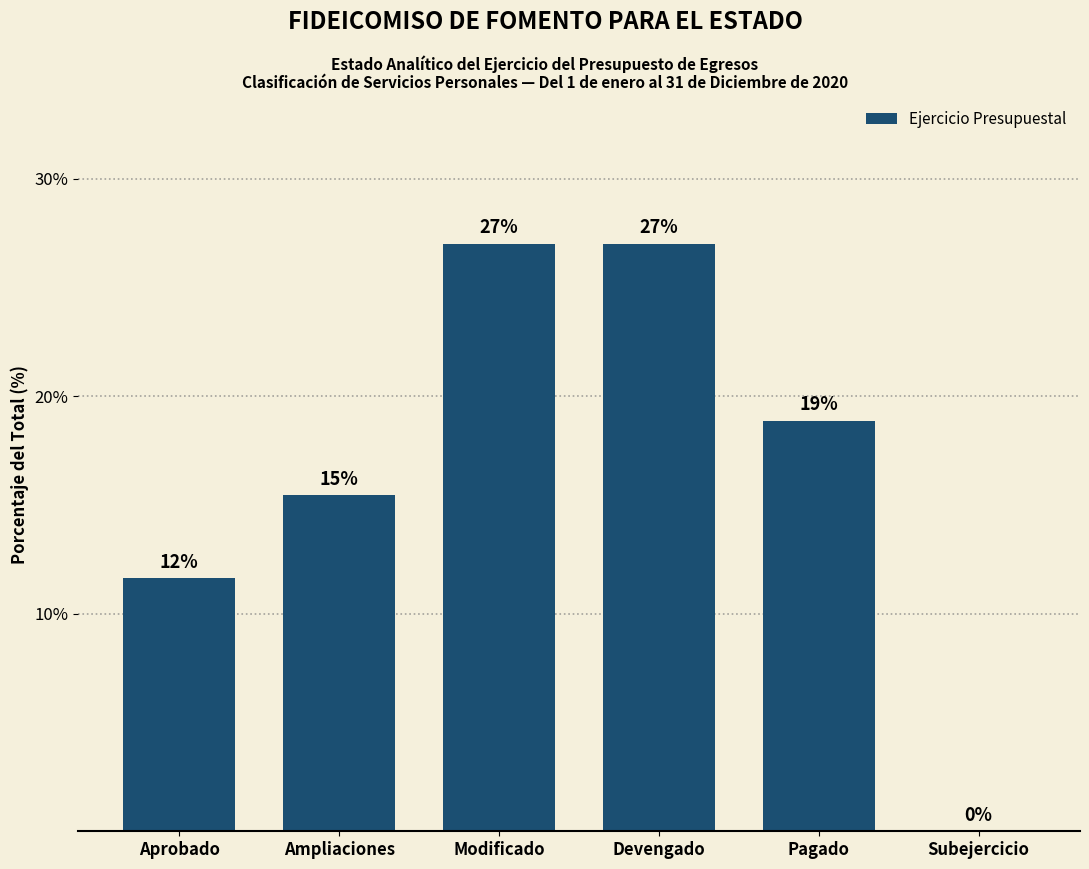

Which has a higher value, Aprobado or Ampliaciones?

Ampliaciones